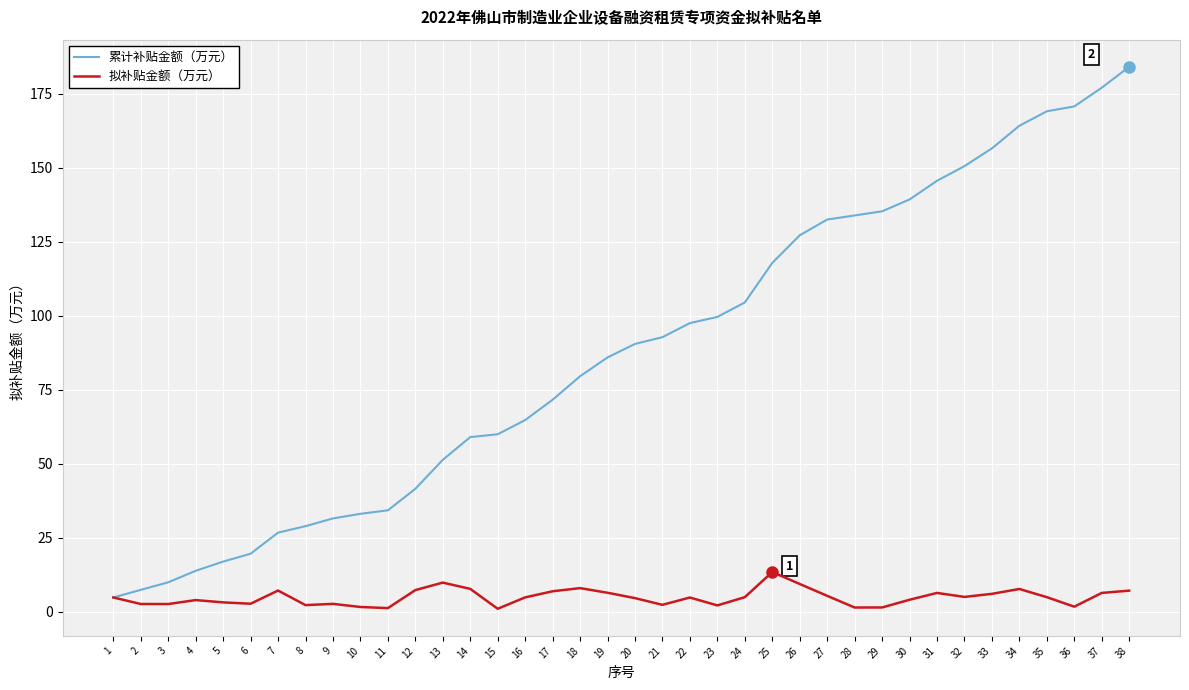

Is the value of 拟补贴金额（万元） at 8 greater than the value of 累计补贴金额（万元） at 4?

No